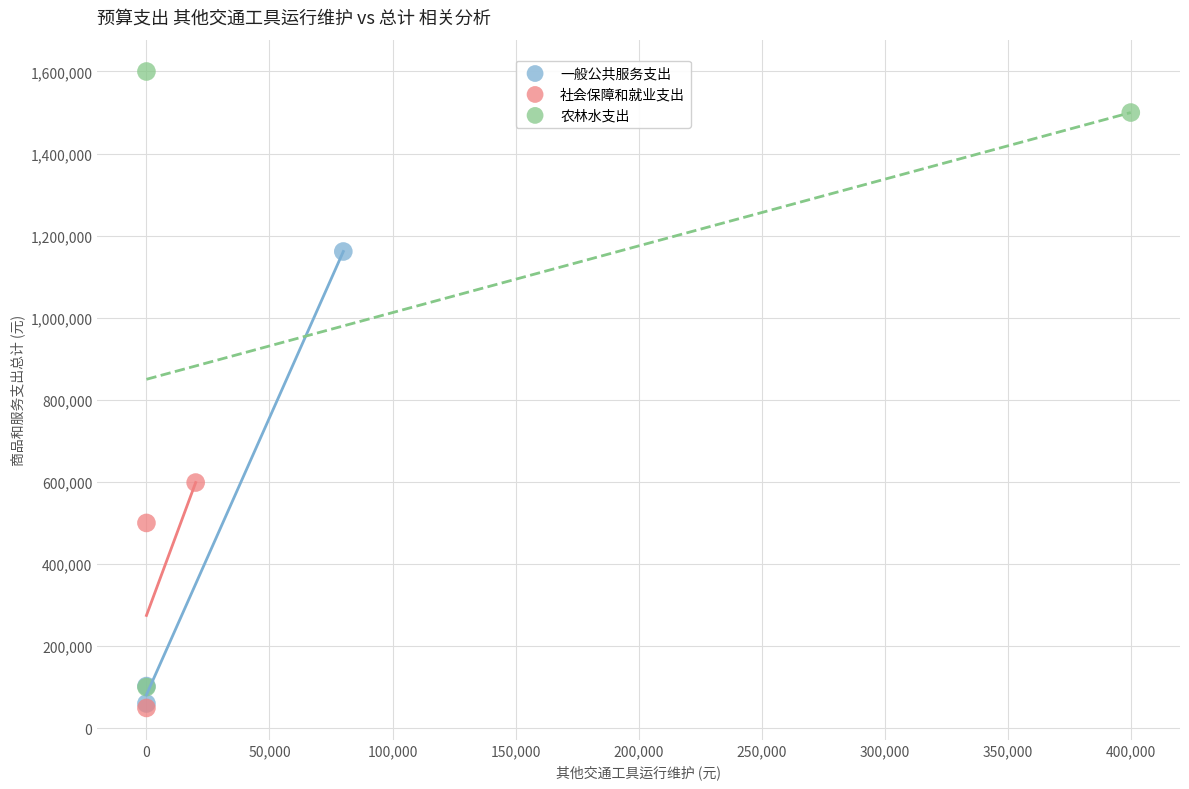

Which series has the widest spread of Y values?

农林水支出